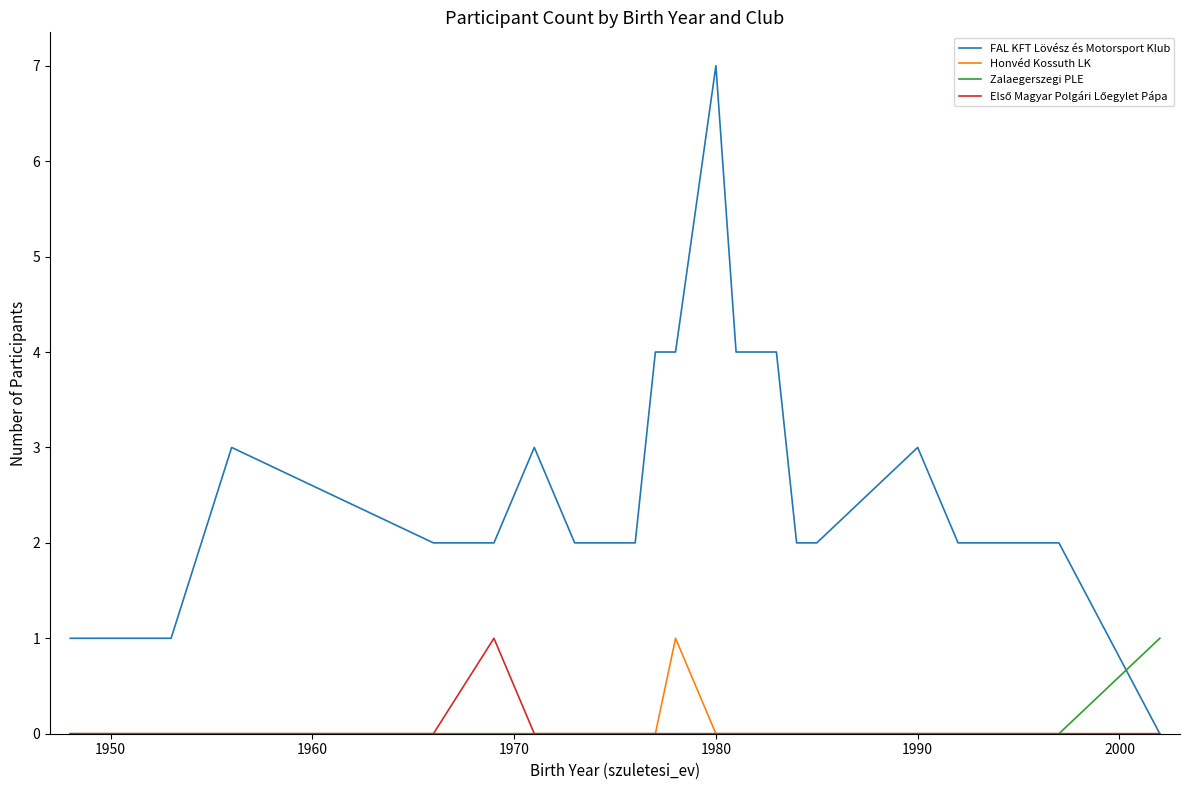

What is the highest value of the FAL KFT Lövész és Motorsport Klub series?

7